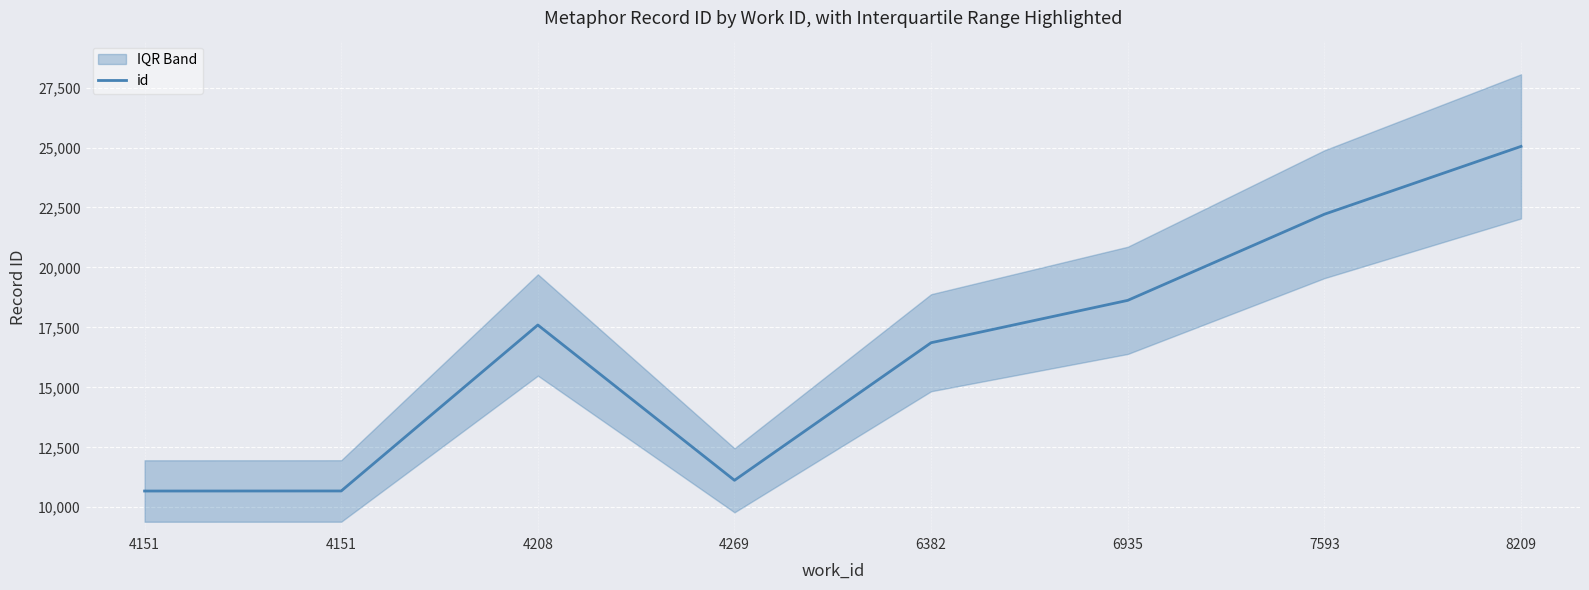

What is the ratio of the value at 4151 to the value at 4151?

1.0